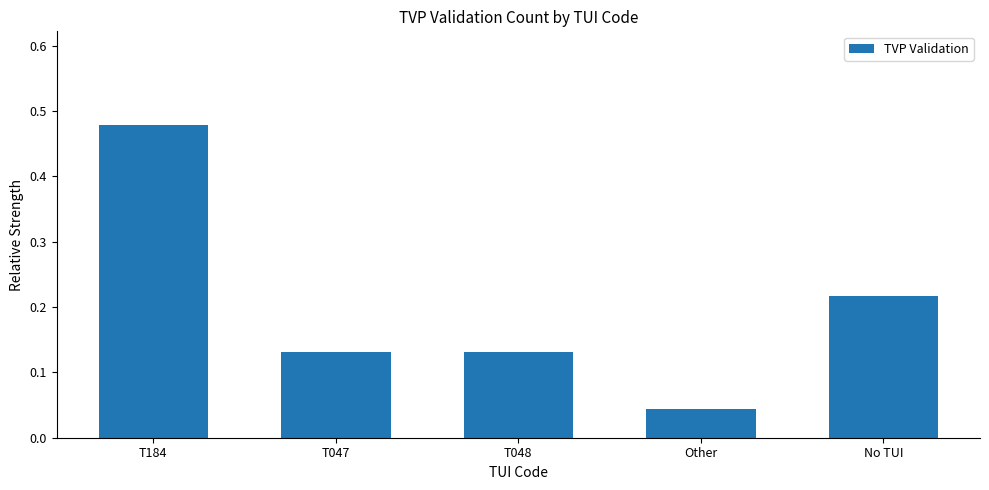

Which category has the highest value across all series?

T184